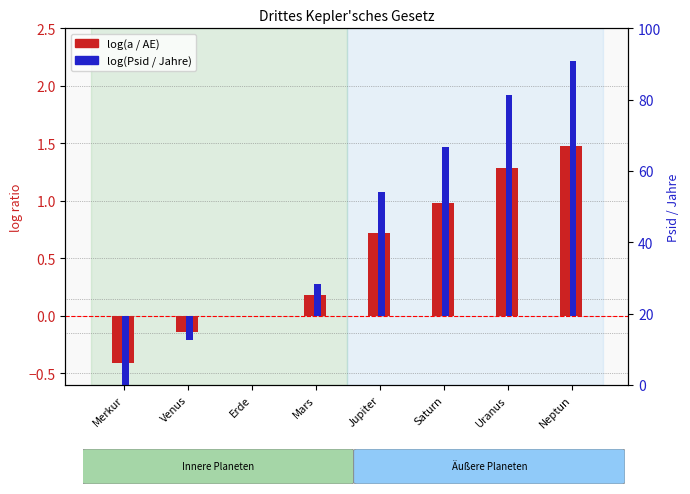

What is the total value across all series at Venus?

-0.4